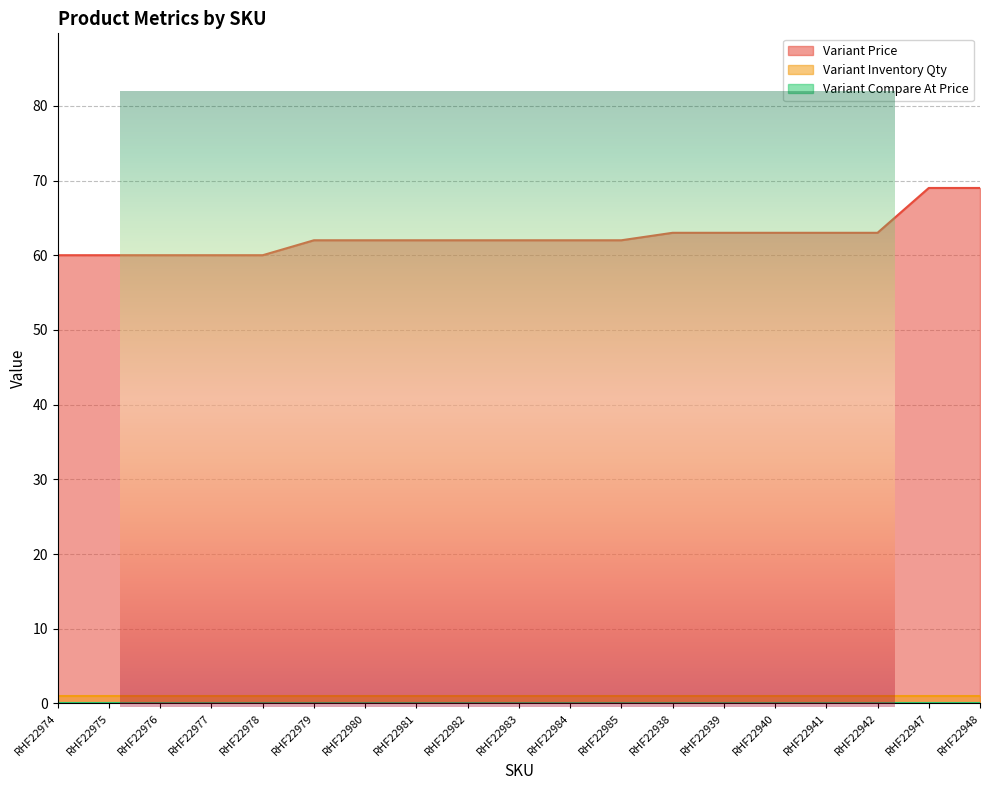

What are all the series names shown in the legend?

Variant Price, Variant Inventory Qty, Variant Compare At Price